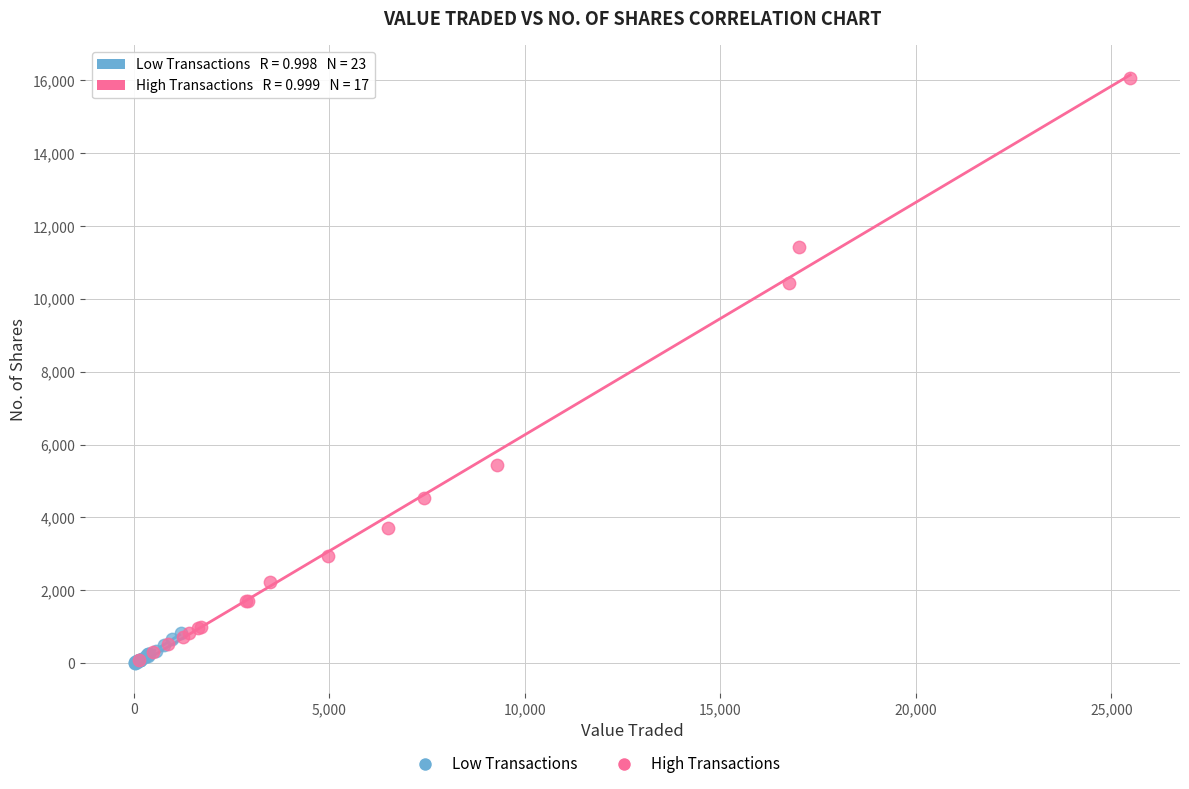

Which series has the widest spread of Y values?

High Transactions